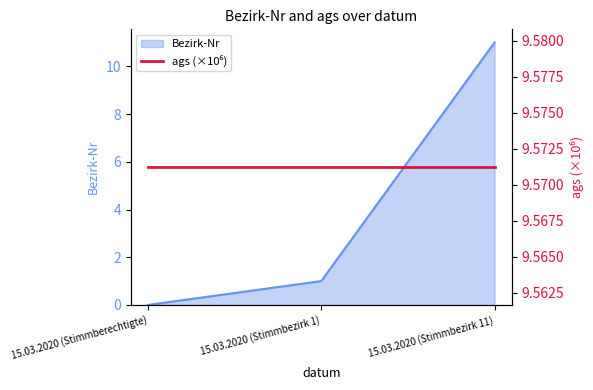

Read the value at 15.03.2020 (Stimmbezirk 1).

1